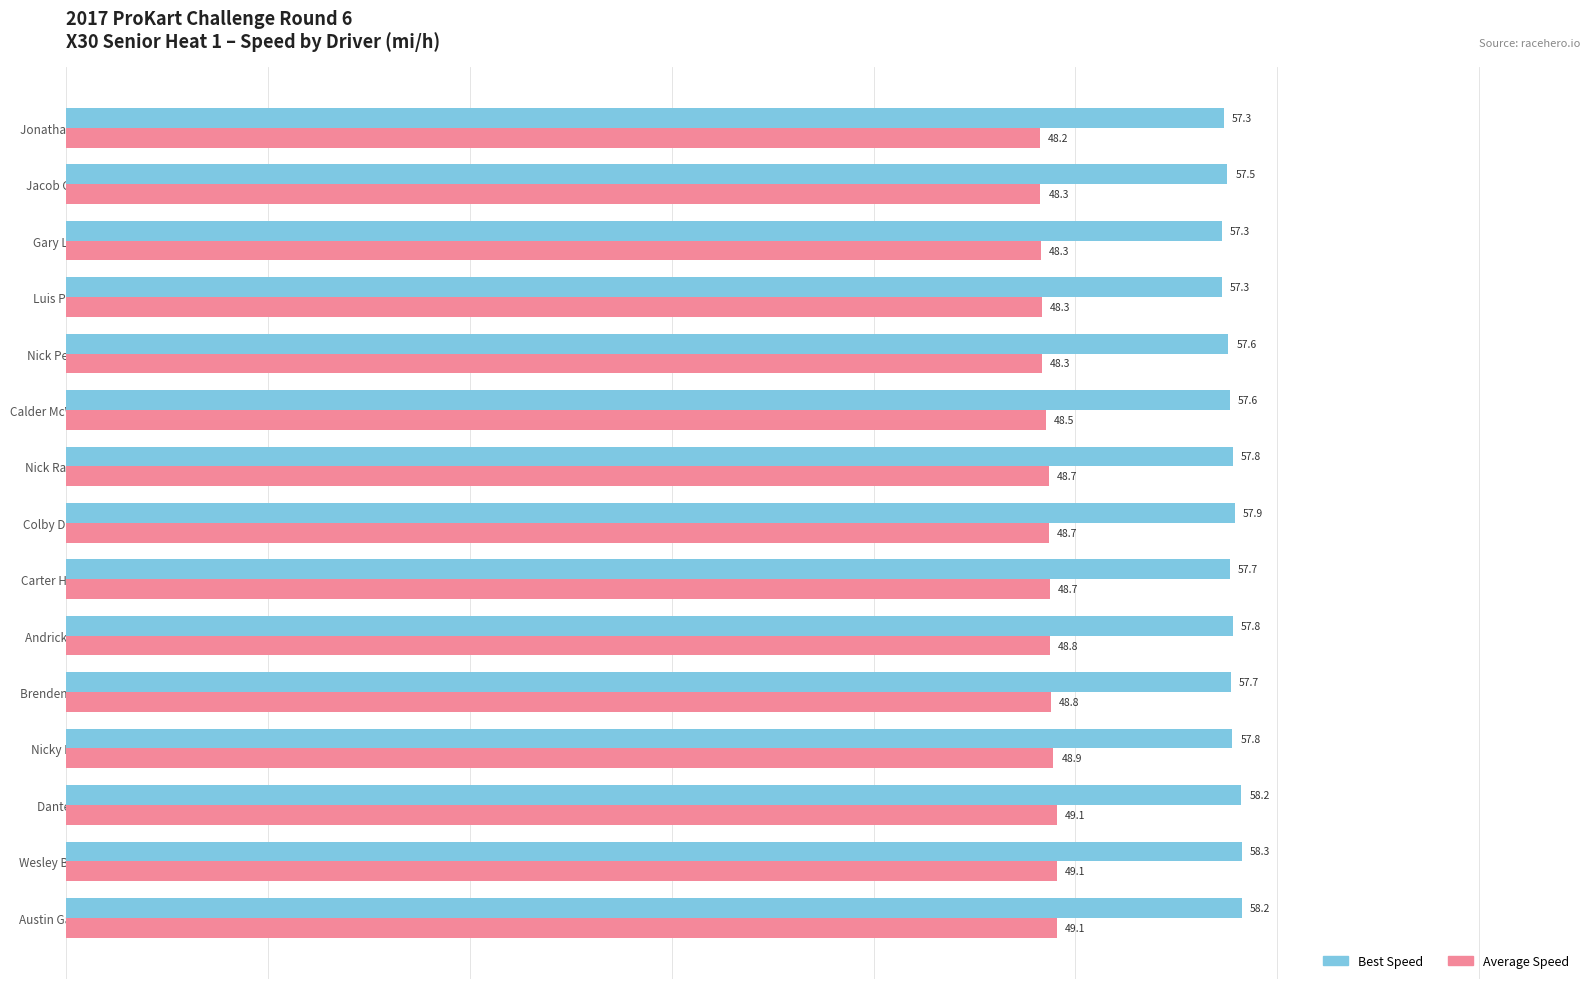

List the series in order of their overall mean, highest first.

Best Speed, Average Speed